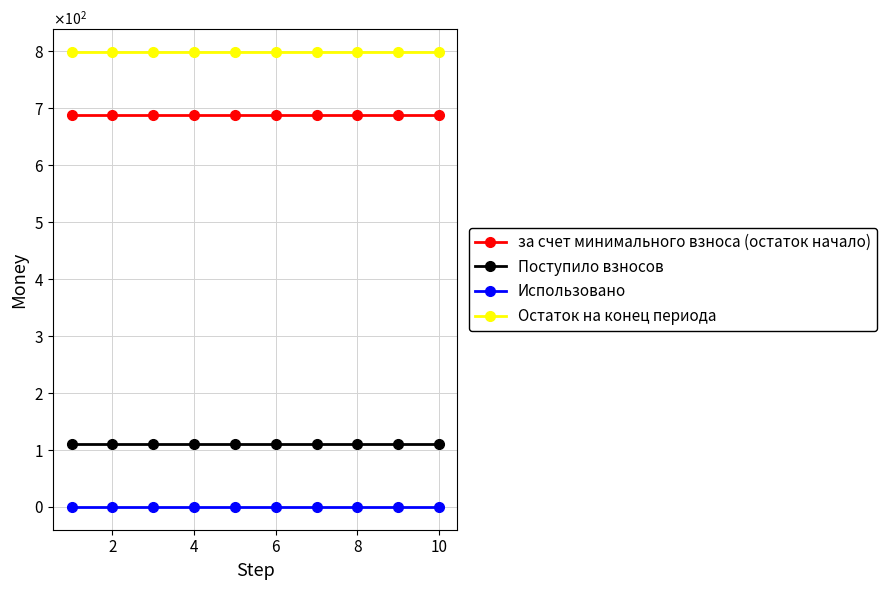

What is the sum of all Остаток на конец периода values?

7989.9